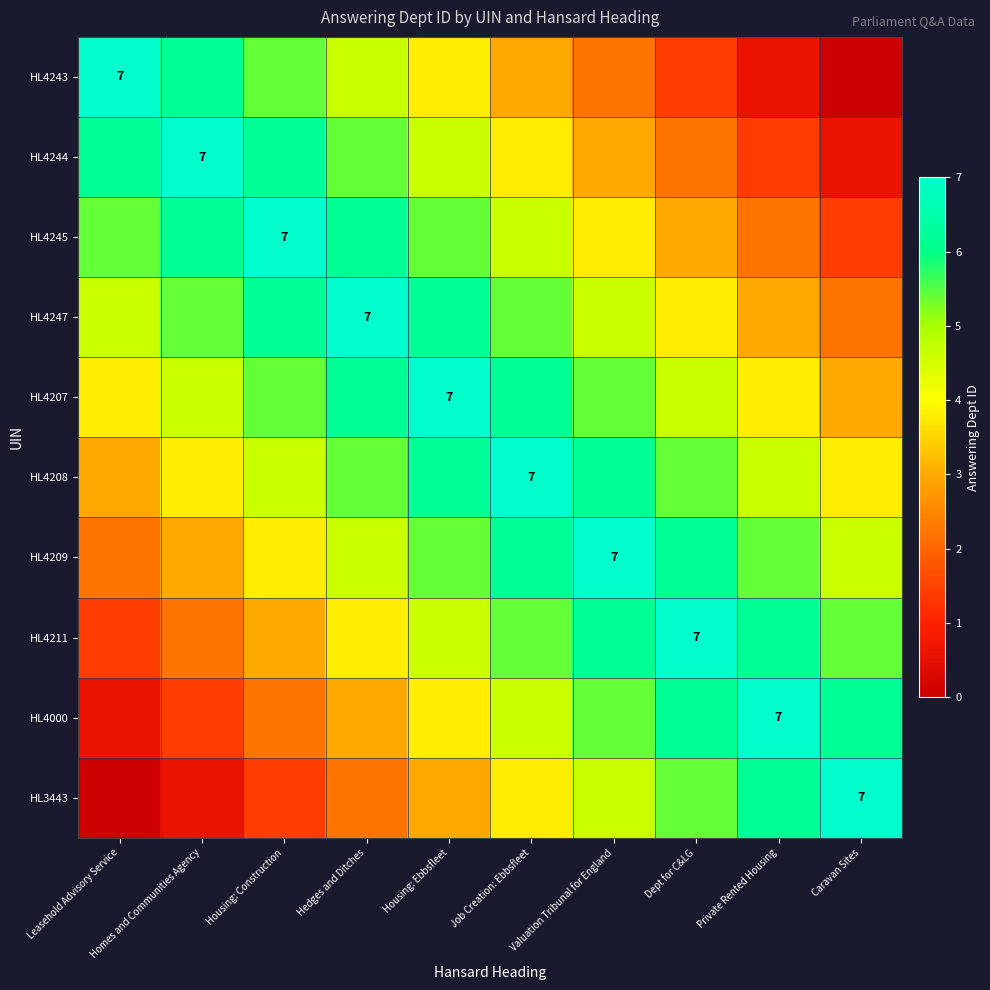

The HL4211 series shows 1.3 at Housing: Ebbsfleet. True or false?

False